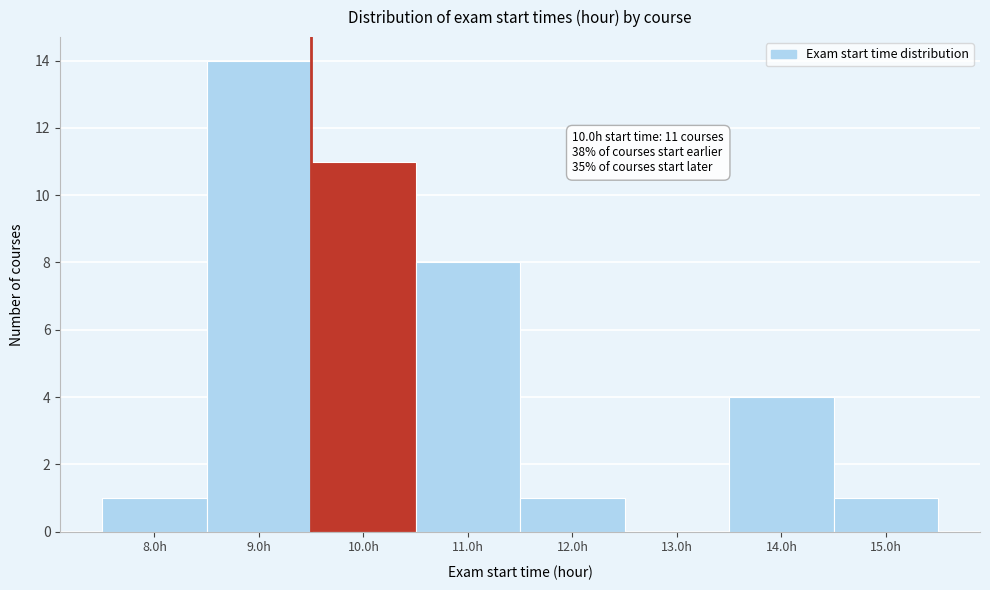

Reading left to right, transcribe all the data shown in this chart.

8.0h=1	9.0h=14	10.0h=11	11.0h=8	12.0h=1	13.0h=0	14.0h=4	15.0h=1